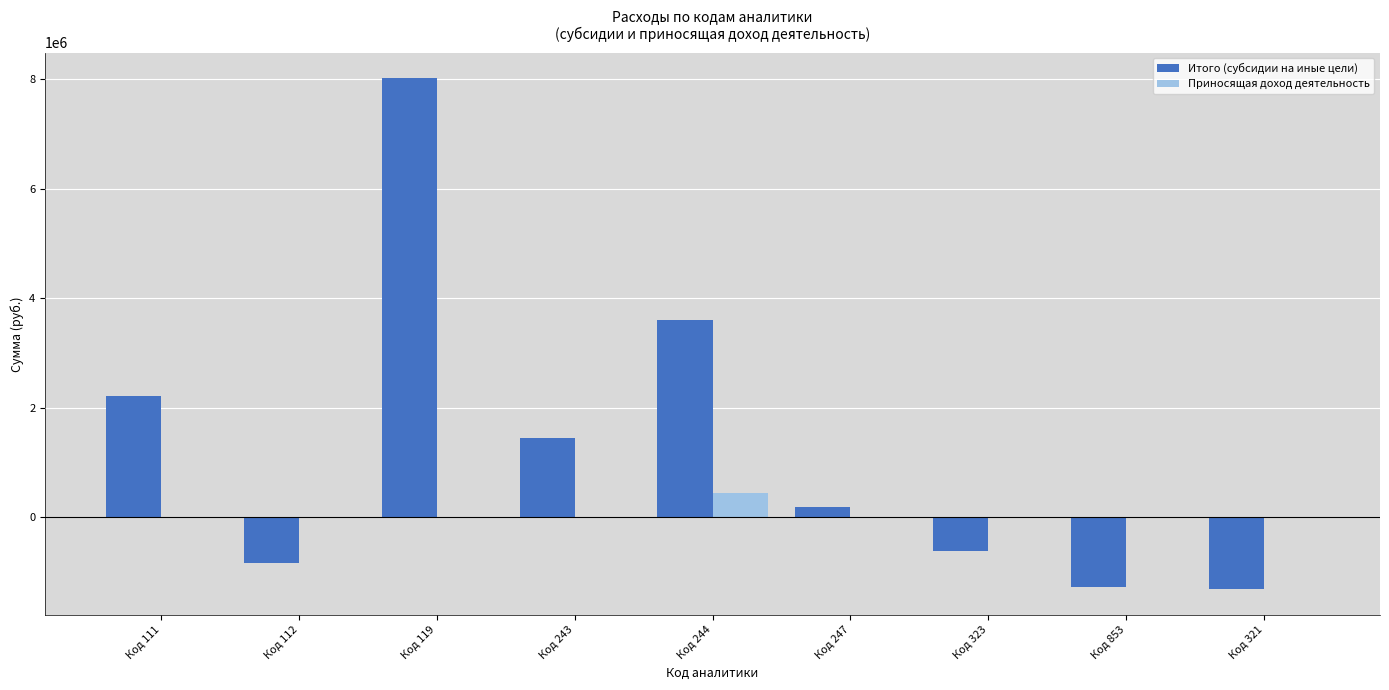

How many groups of bars are there?

9